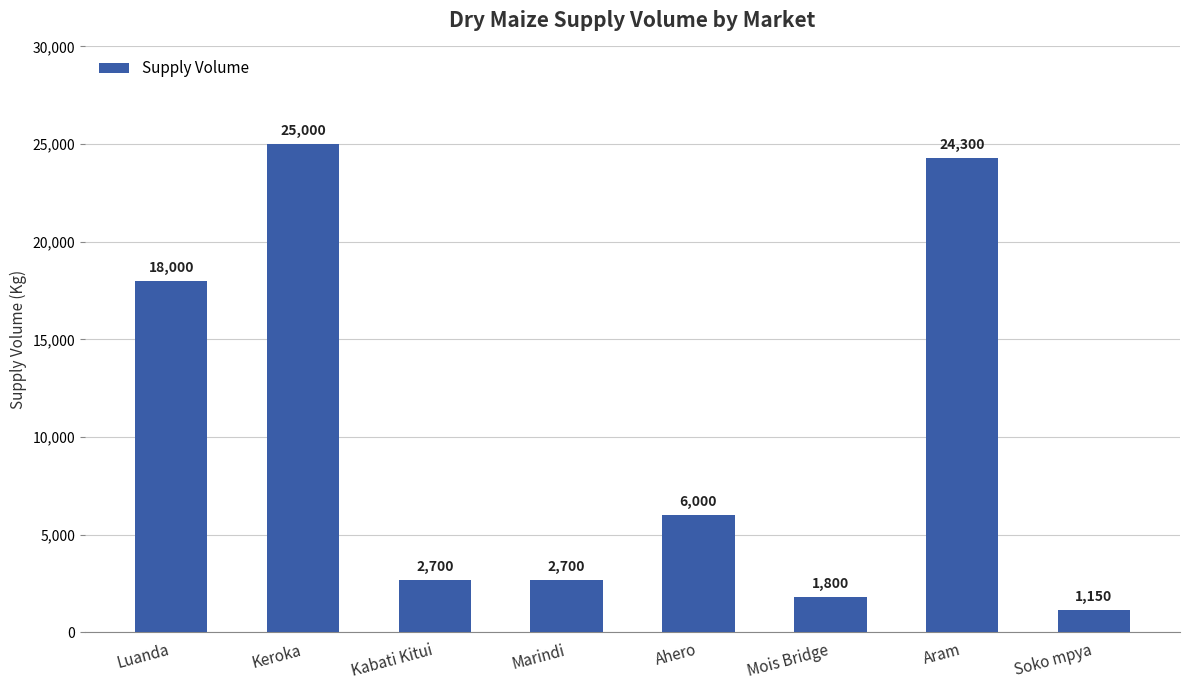

Reading right to left, transcribe all the data shown in this chart.

1150	24300	1800	6000	2700	2700	25000	18000